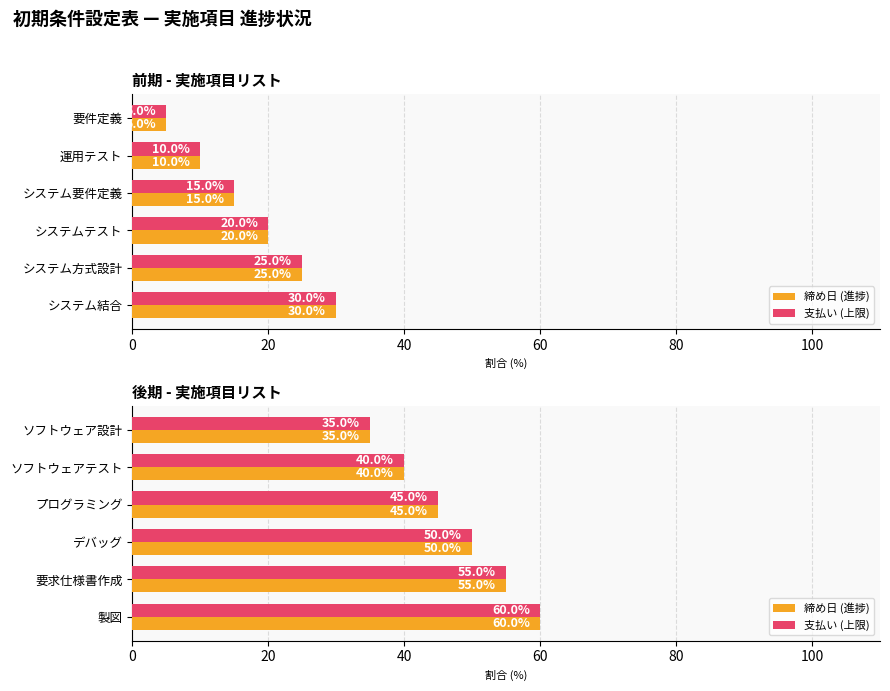

Rank the series at ソフトウェアテスト from highest to lowest value.

締め日 (進捗), 支払い (上限)